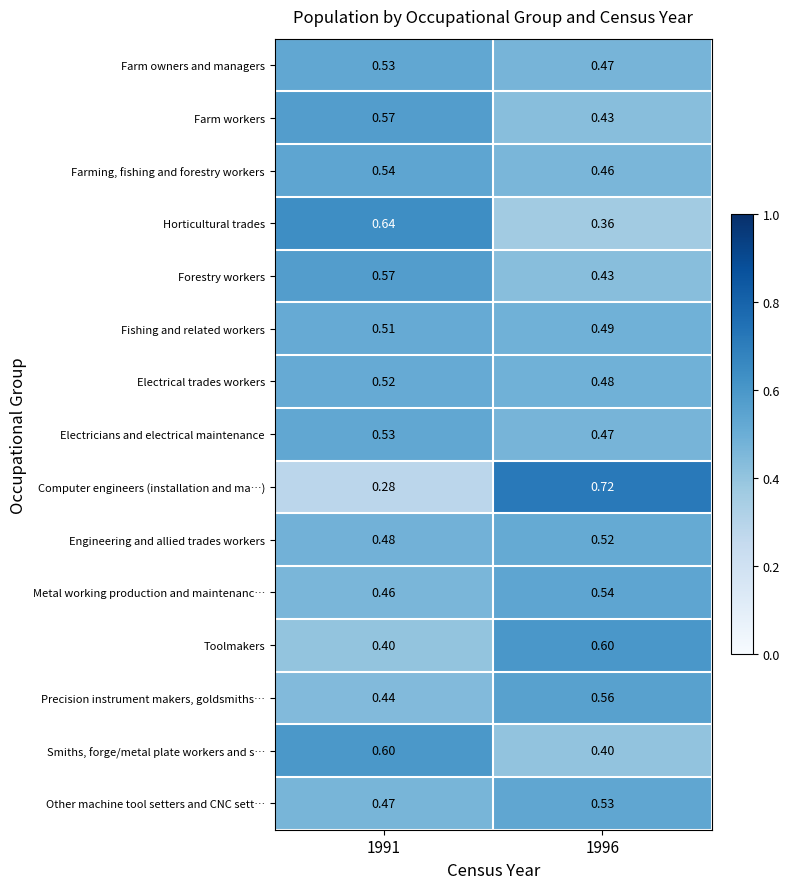

Is the value of Farm workers at 1996 greater than the value of Metal working production and maintenanc… at 1991?

No